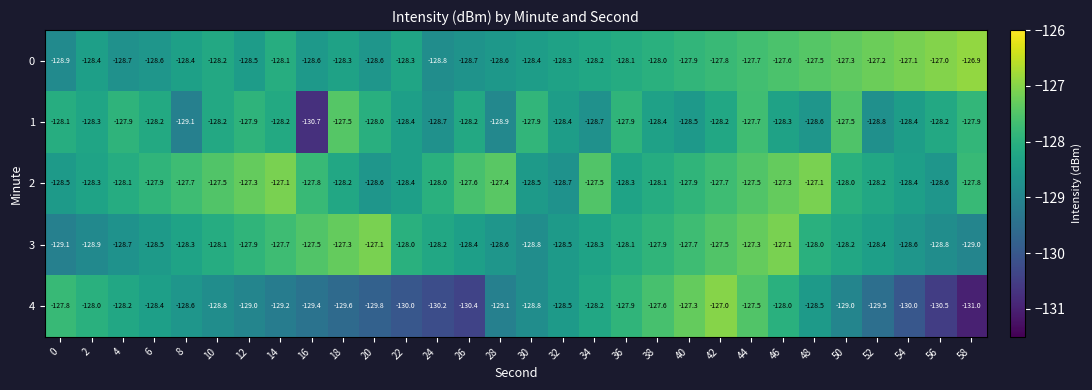

At which category is the sum across all series the highest?

44